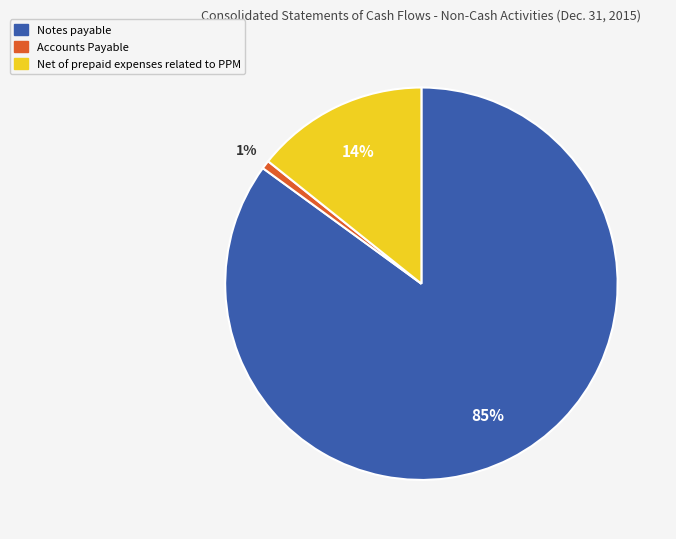

Which slice is the largest?

Notes payable